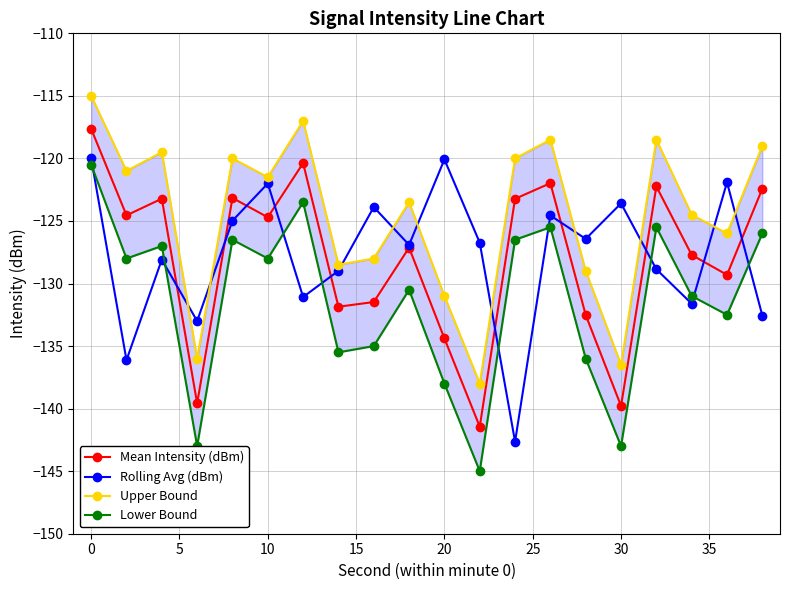

How many interior local peaks does the Rolling Avg (dBm) series have?

7